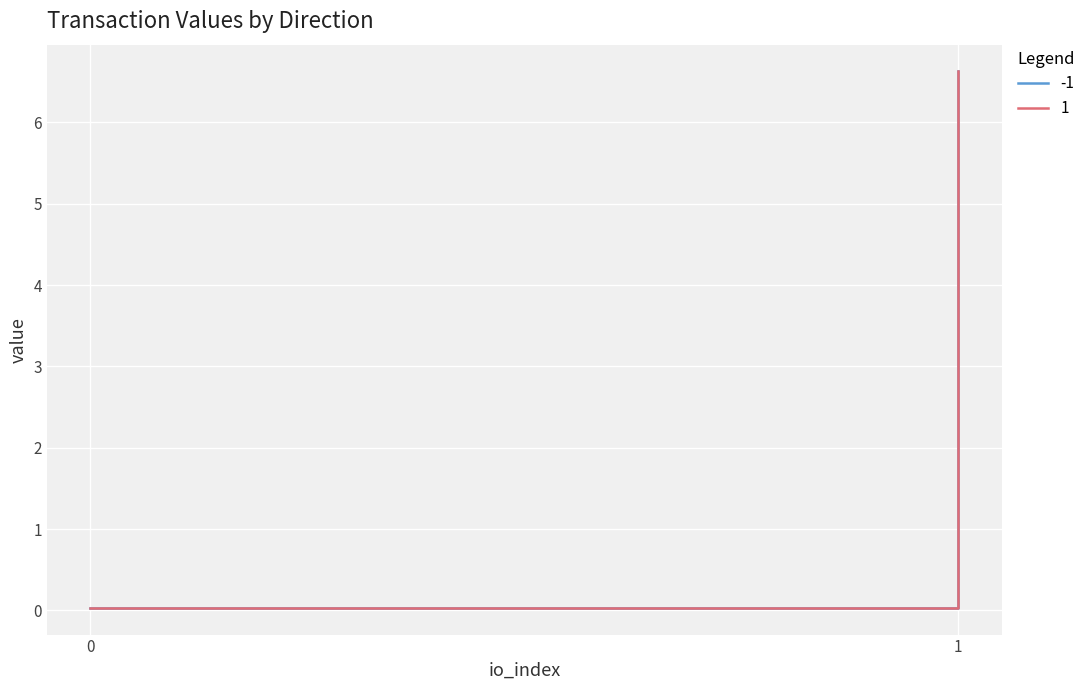

The value of value at 1 is 6.6. True or false?

True